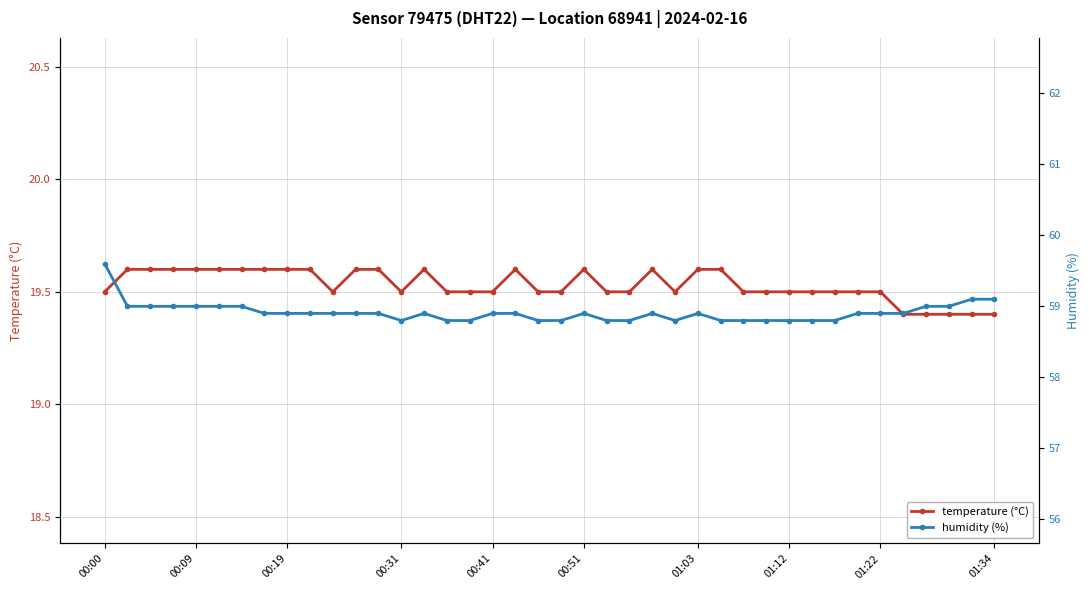

What is the total value across all series at 22?

78.3